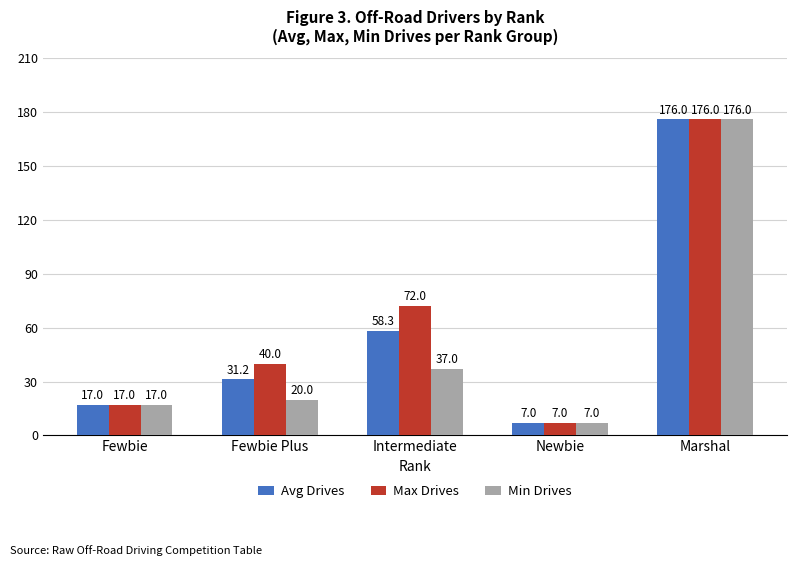

What is the spread (max minus min) of values at Intermediate?

35.0